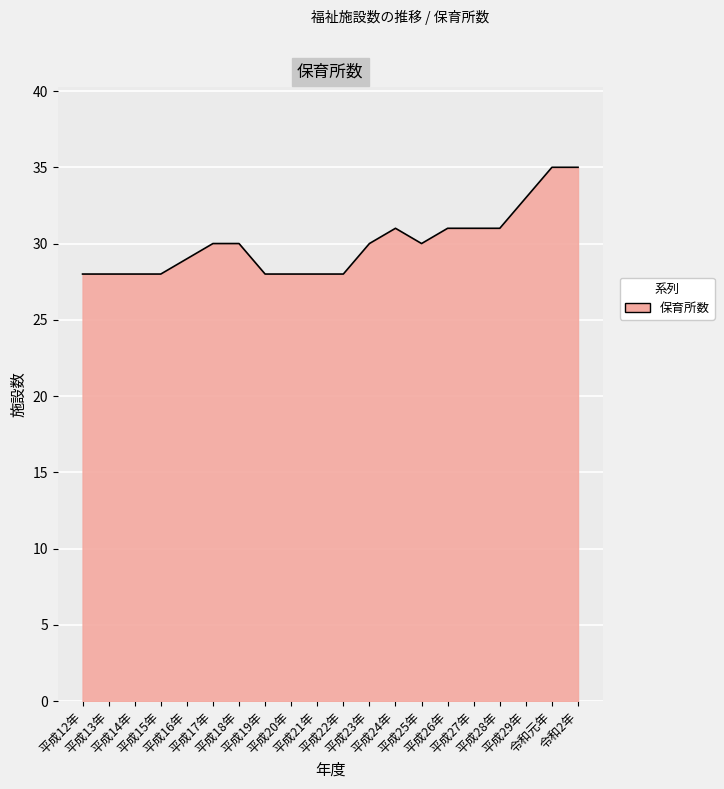

What is the smallest value displayed?

28